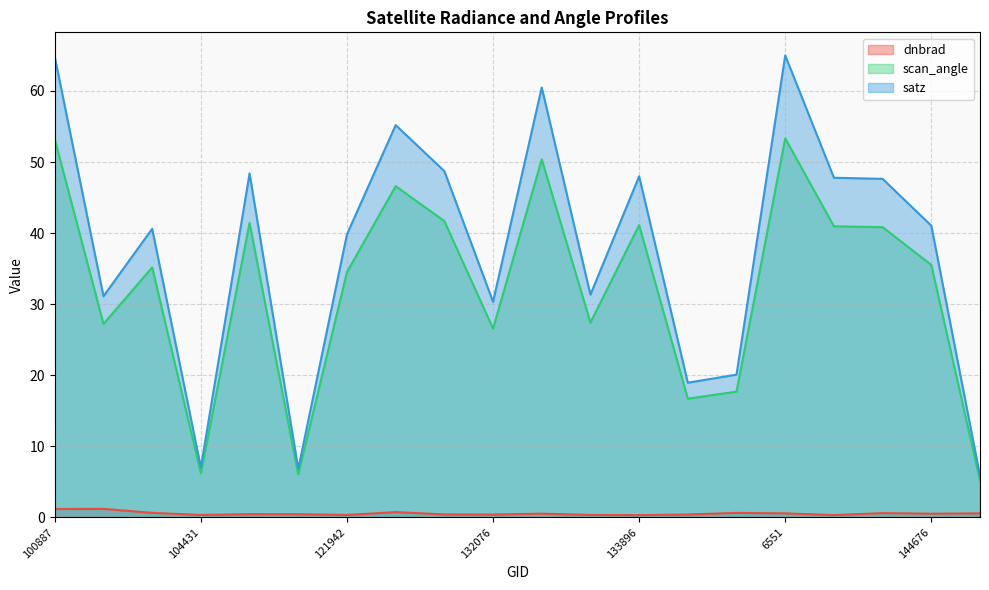

What is the value of the satz point at the 14th from the left?

18.9